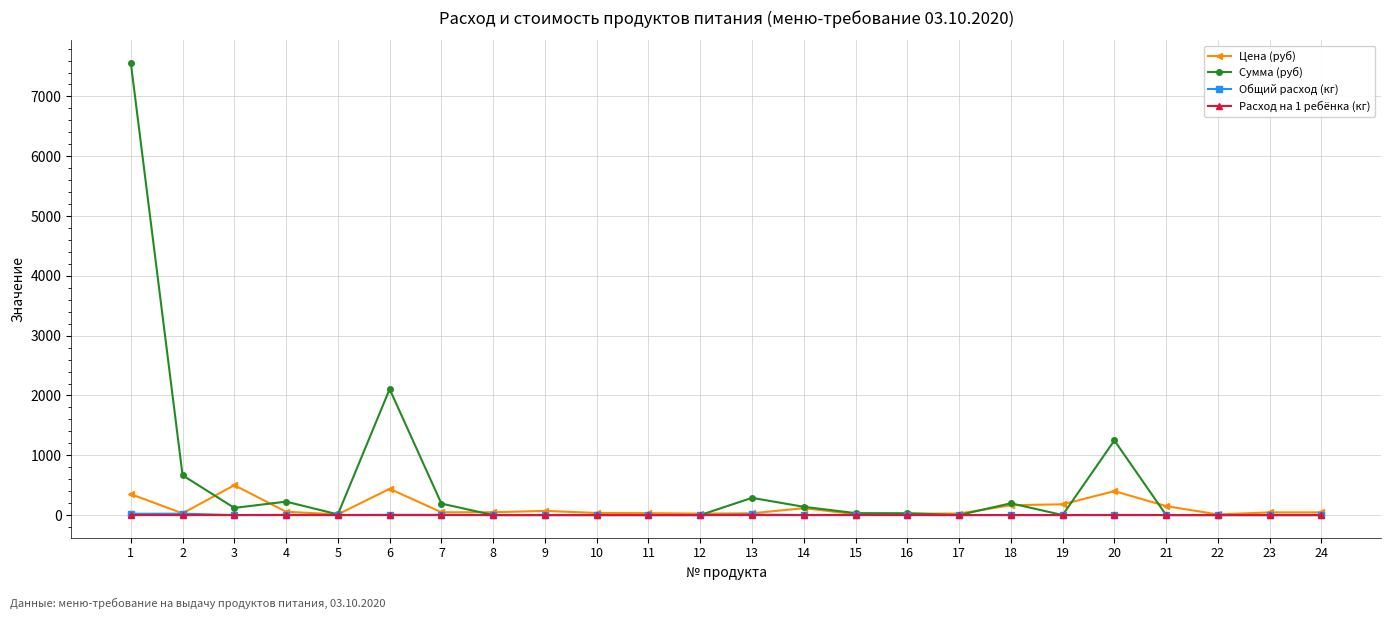

The value of Общий расход (кг) at 10 is 0.0. True or false?

True